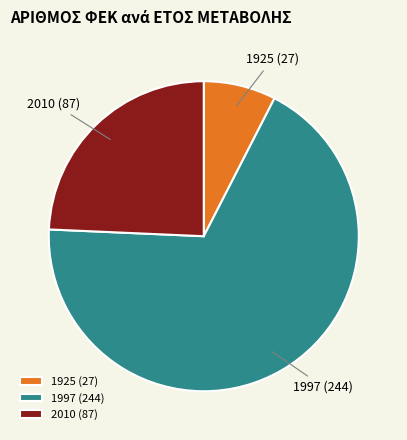

Which has a higher value, 1925 or 2010?

2010